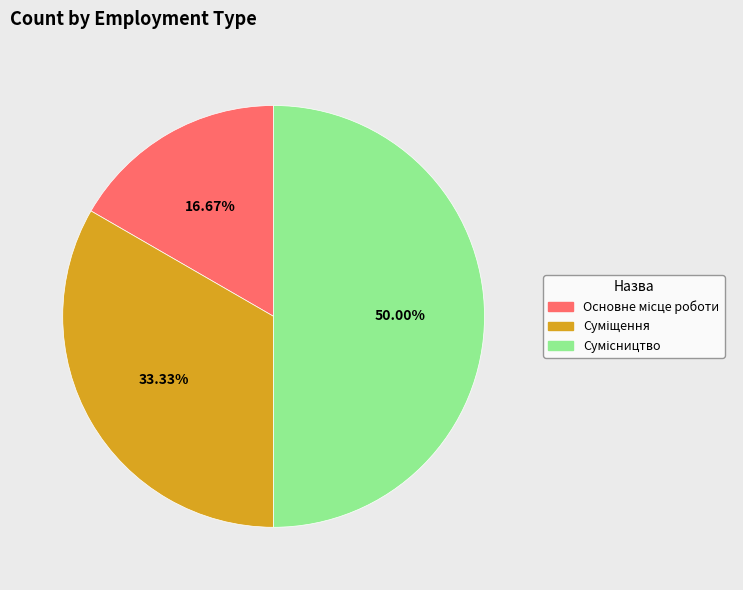

Approximately how many times larger is the value at Суміщення compared to Основне місце роботи?

2.0